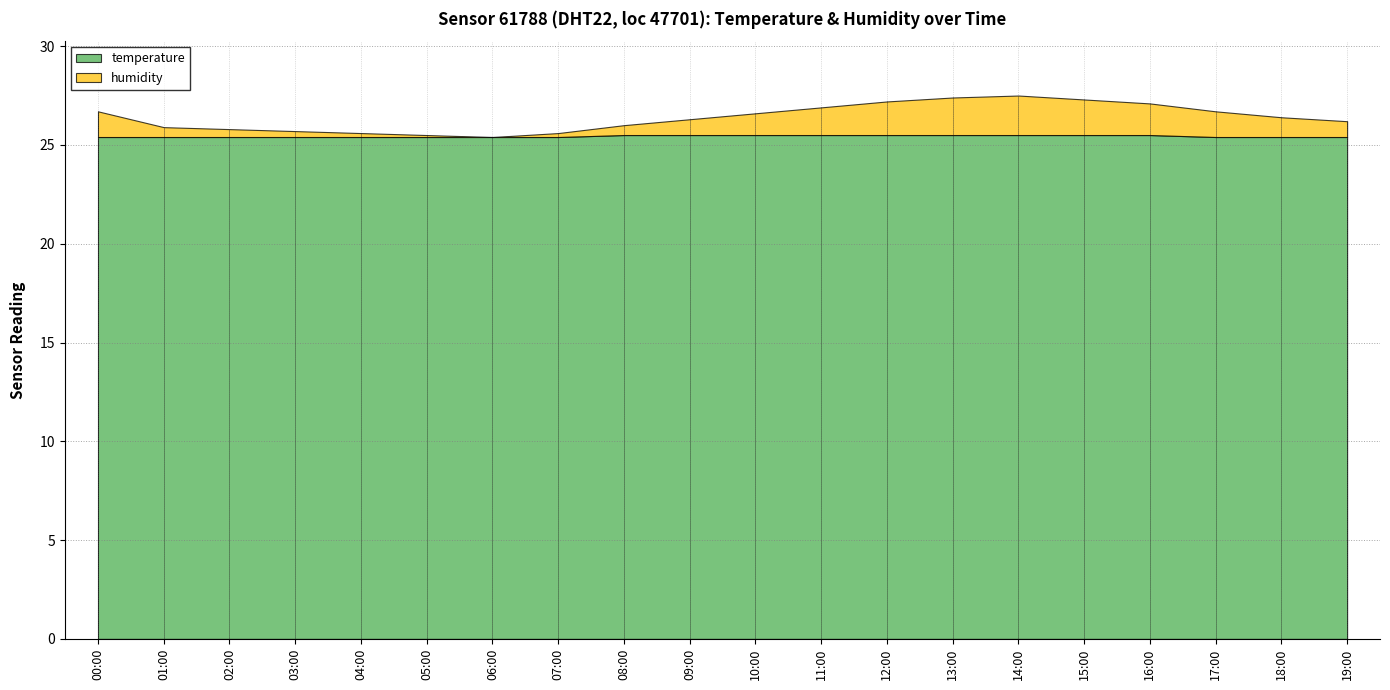

How many interior local valleys does the humidity series have?

1